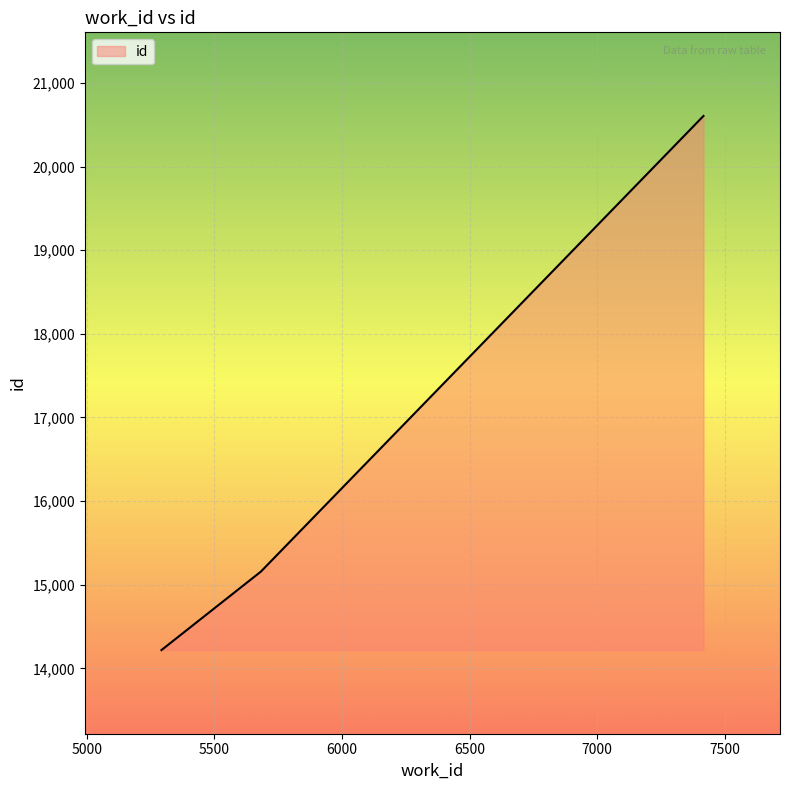

What is the smallest value displayed?

14218